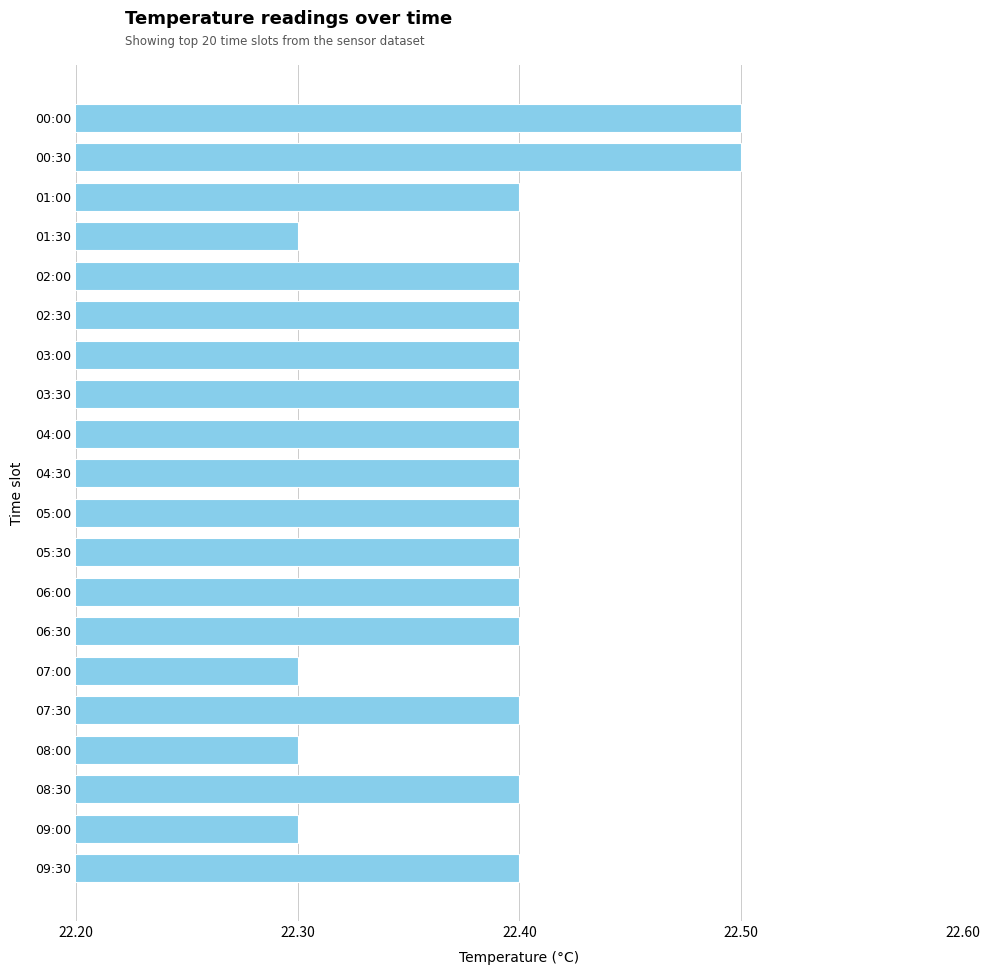

What is the value of the 9th bar from the top?

22.4